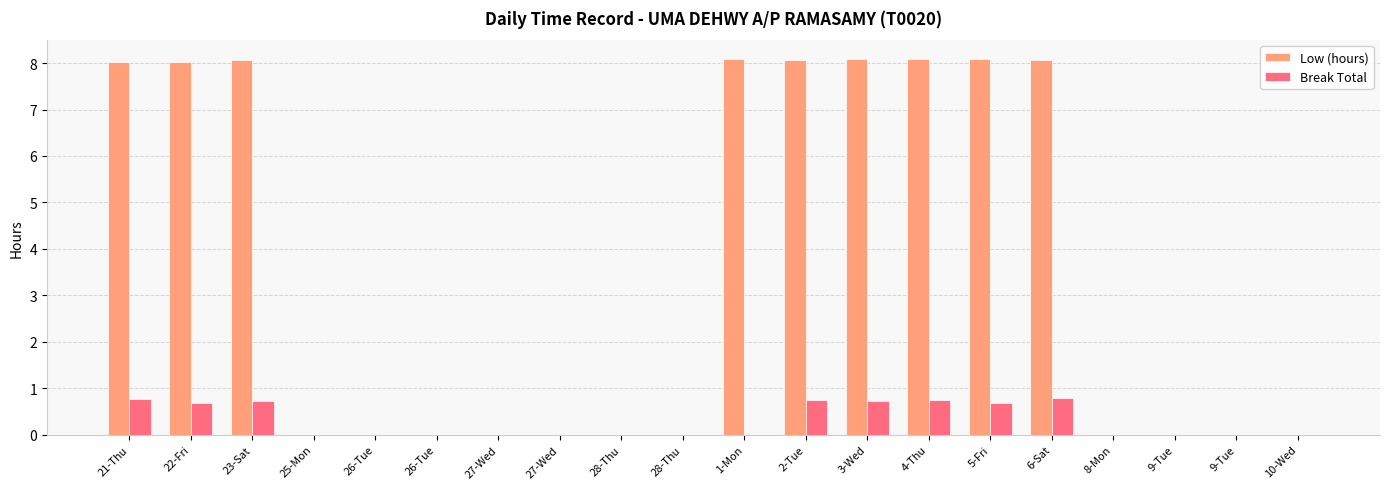

True or false: Low (hours) has a value of 0.0 at 9-Tue.

True